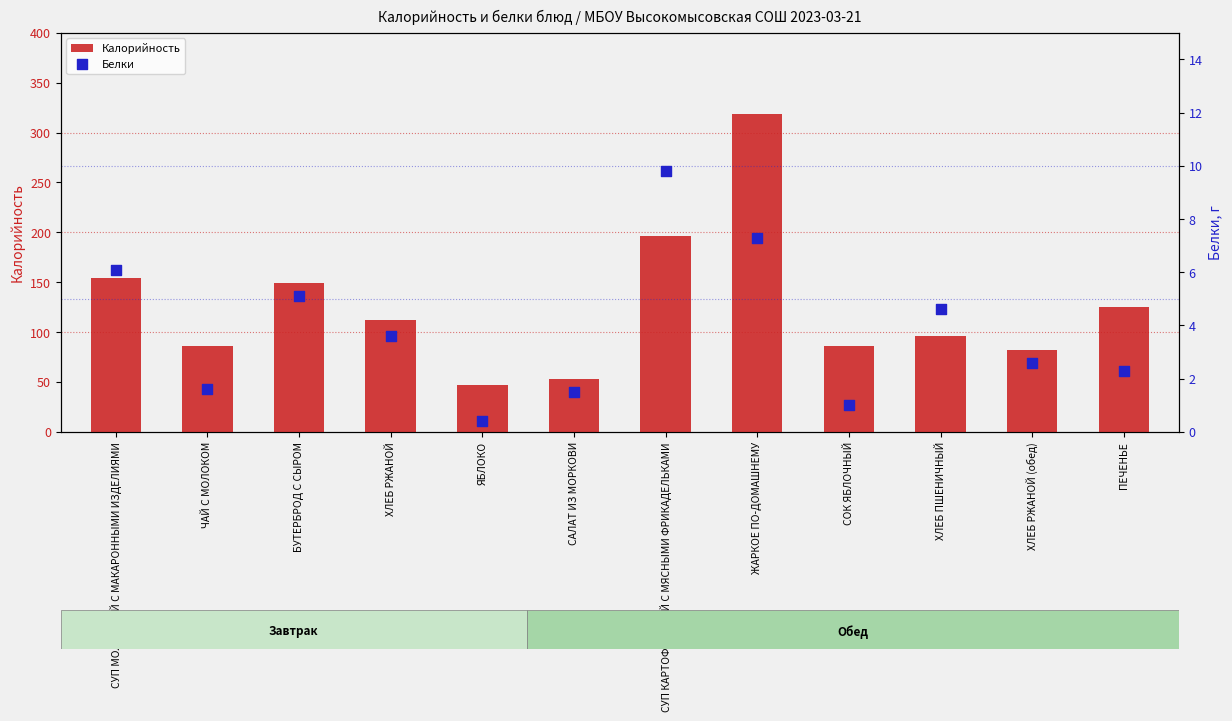

Which series reaches the maximum Y coordinate?

Калорийность